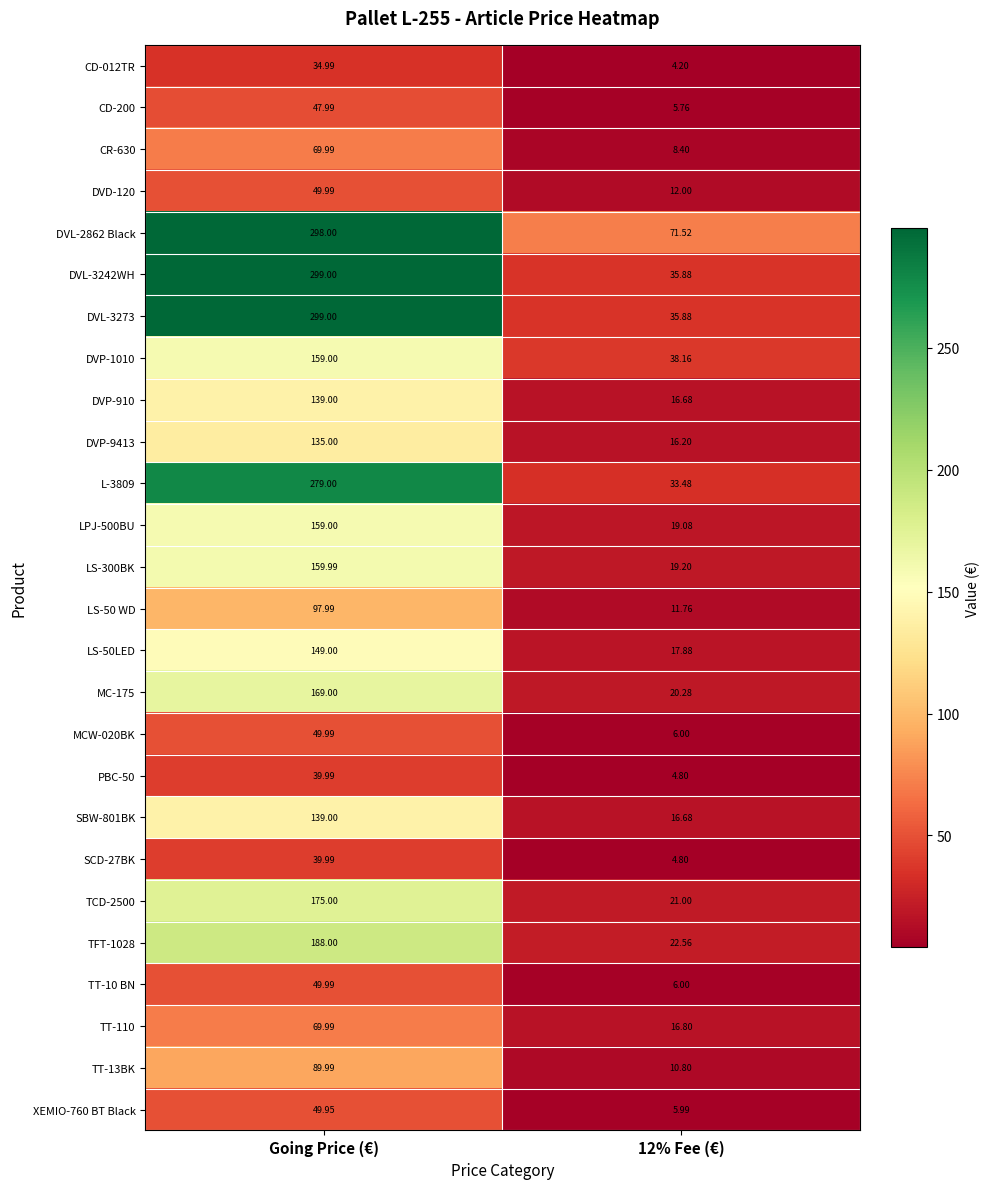

At which category is the sum across all series the highest?

Going Price (€)